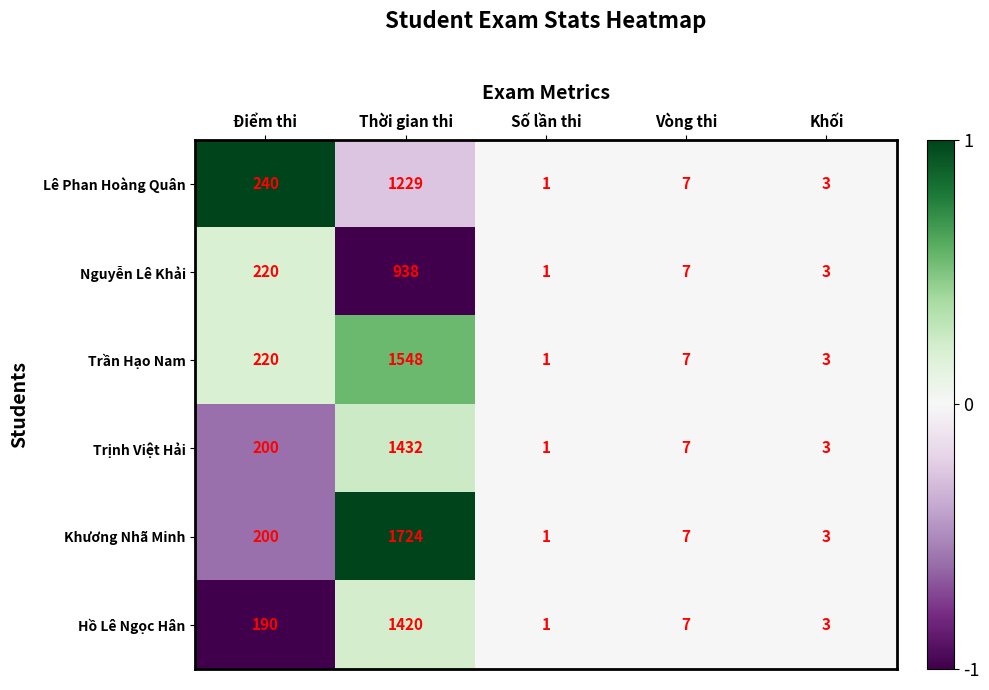

Reading left to right, what are all the values shown in this chart?

Lê Phan Hoàng Quân: 240	1229	1	7	3
Nguyễn Lê Khải: 220	938	1	7	3
Trần Hạo Nam: 220	1548	1	7	3
Trịnh Việt Hải: 200	1432	1	7	3
Khương Nhã Minh: 200	1724	1	7	3
Hồ Lê Ngọc Hân: 190	1420	1	7	3